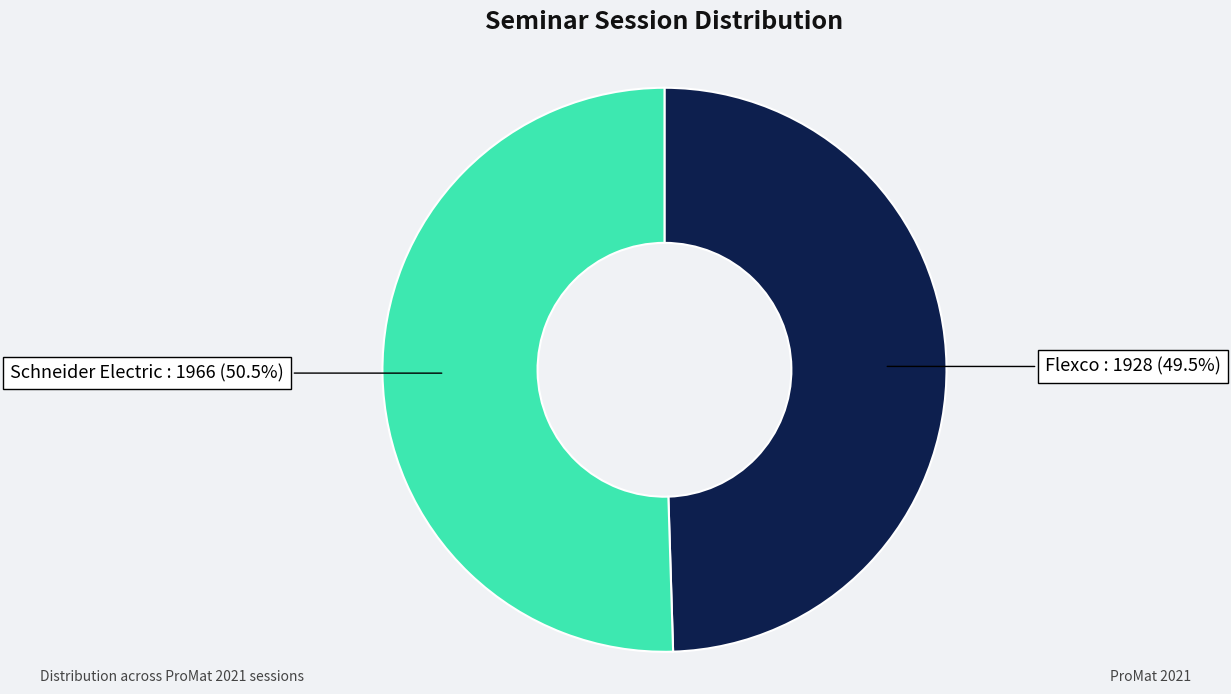

Is there any slice that represents more than half of the pie?

Yes